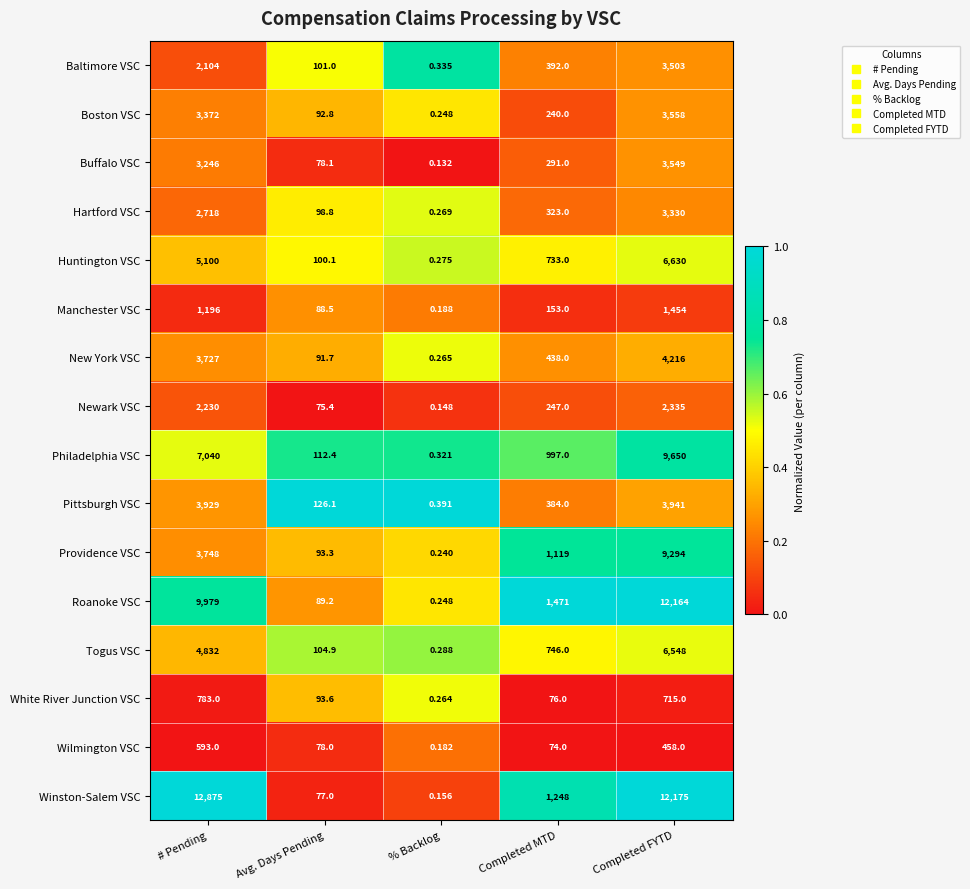

What is the total value across all series at Completed MTD?

8932.0